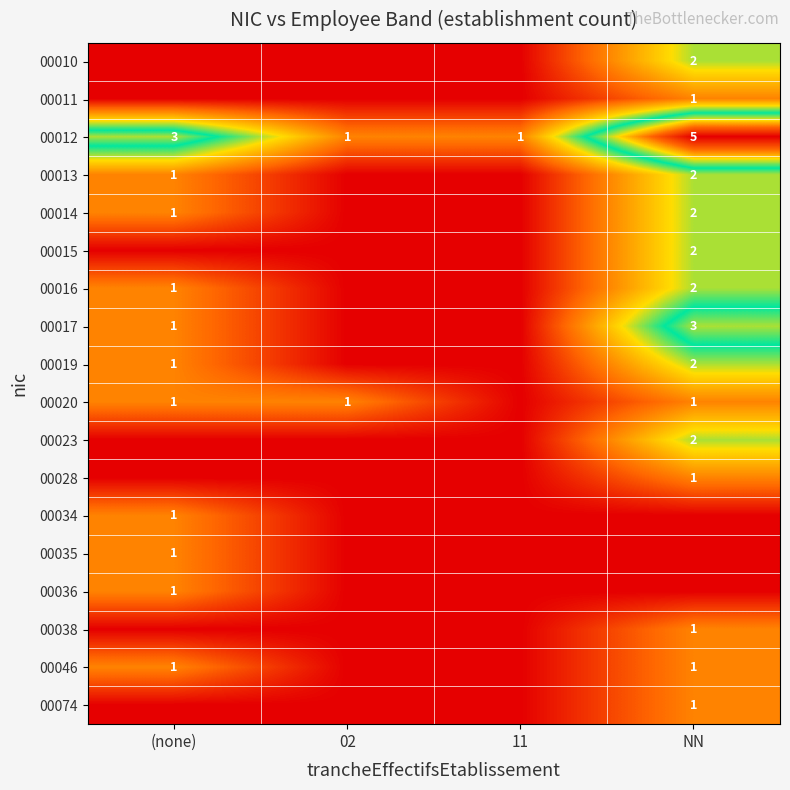

The 00017 series shows 3 at NN. True or false?

True